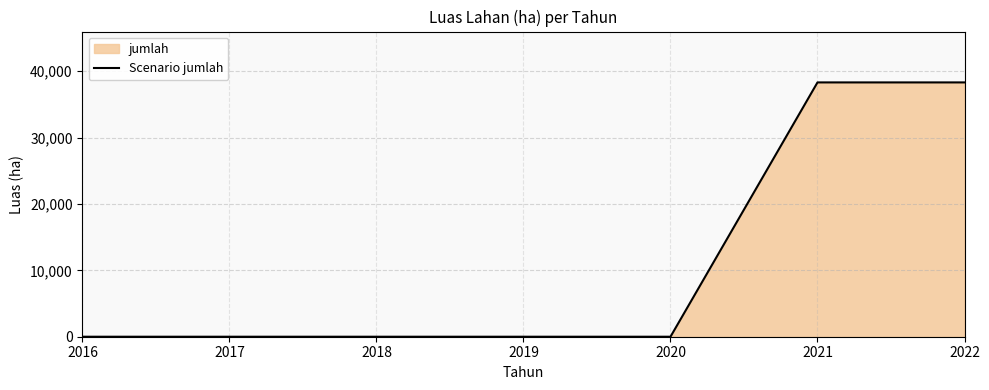

What is the maximum value shown in the chart?

38317